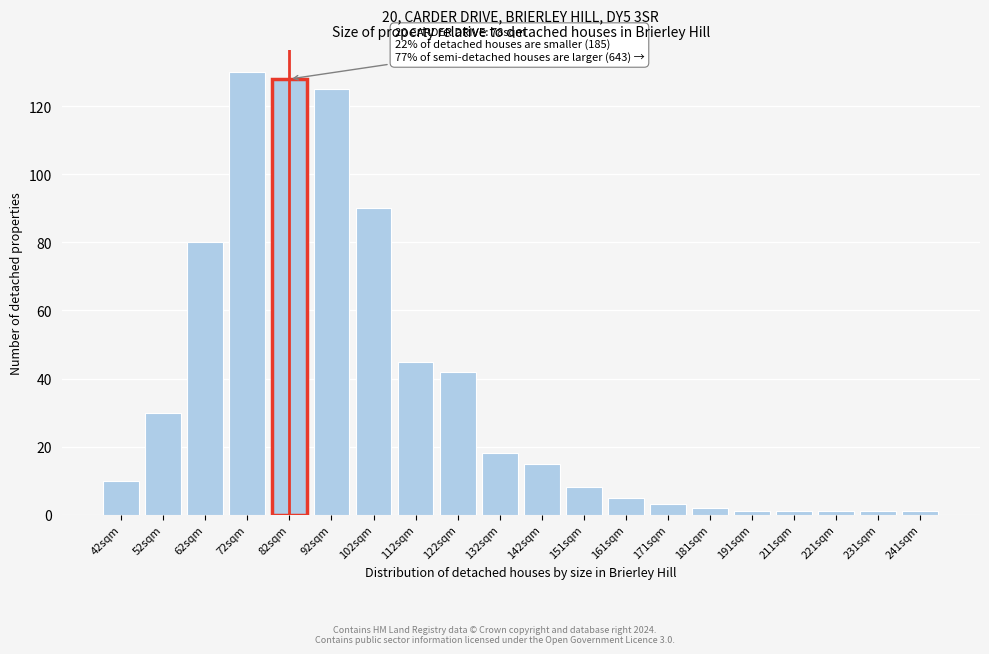

Reading left to right, transcribe all the data shown in this chart.

42sqm=10	52sqm=30	62sqm=80	72sqm=130	82sqm=128	92sqm=125	102sqm=90	112sqm=45	122sqm=42	132sqm=18	142sqm=15	151sqm=8	161sqm=5	171sqm=3	181sqm=2	191sqm=1	211sqm=1	221sqm=1	231sqm=1	241sqm=1